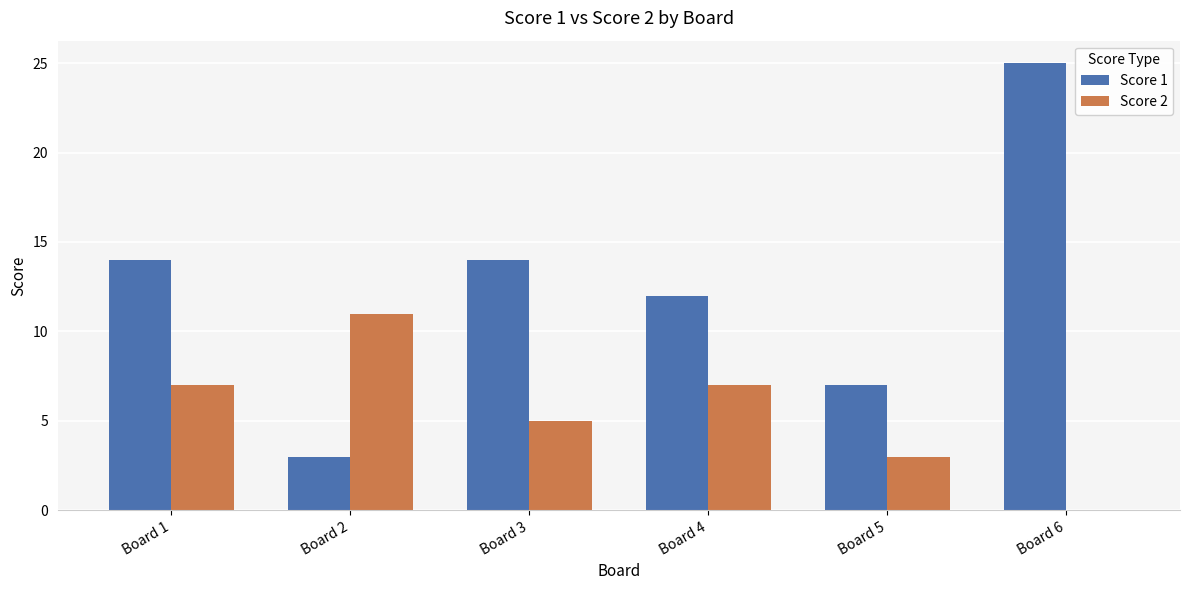

Reading left to right, what are all the values shown in this chart?

Score 1: Board 1=14	Board 2=3	Board 3=14	Board 4=12	Board 5=7	Board 6=25
Score 2: Board 1=7	Board 2=11	Board 3=5	Board 4=7	Board 5=3	Board 6=0